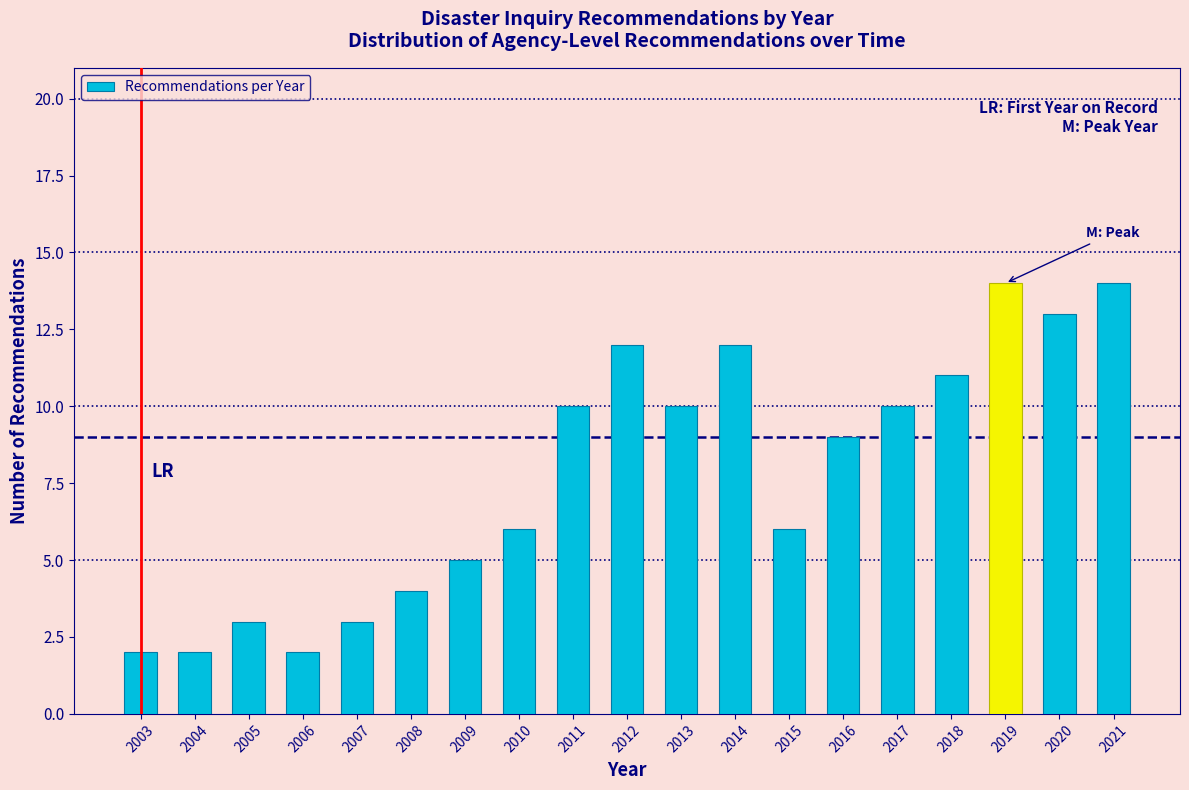

Reading left to right, list all the values displayed in this chart.

2	2	3	2	3	4	5	6	10	12	10	12	6	9	10	11	14	13	14